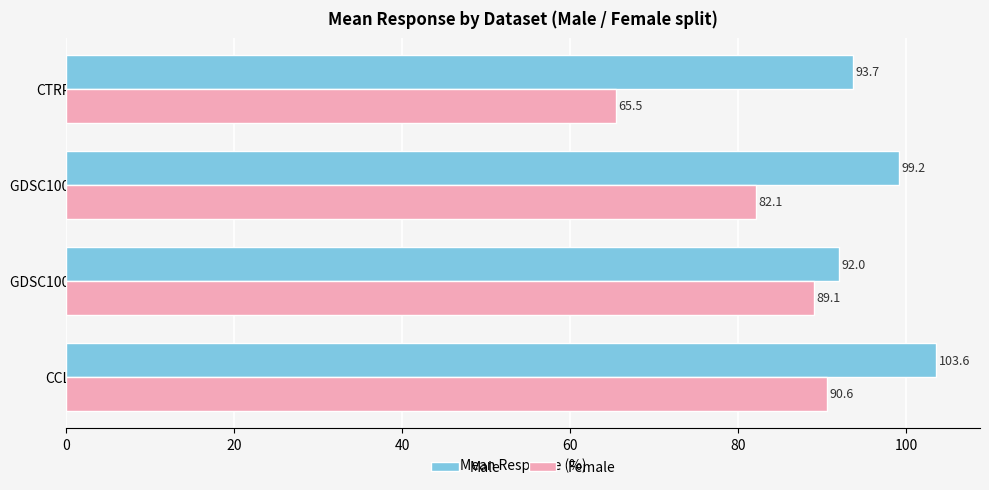

Rank the series by their average value, from highest to lowest.

Male, Female